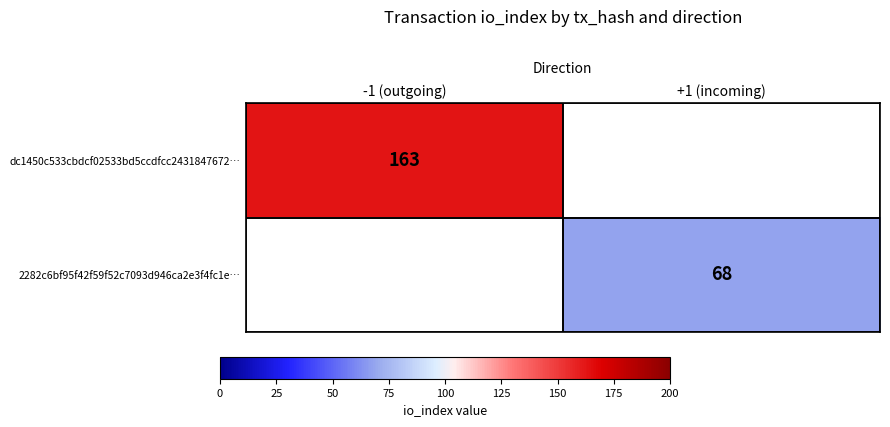

Is it true that dc1450c533cbdcf02533bd5ccdfcc2431847672… equals 283 at -1 (outgoing)?

False